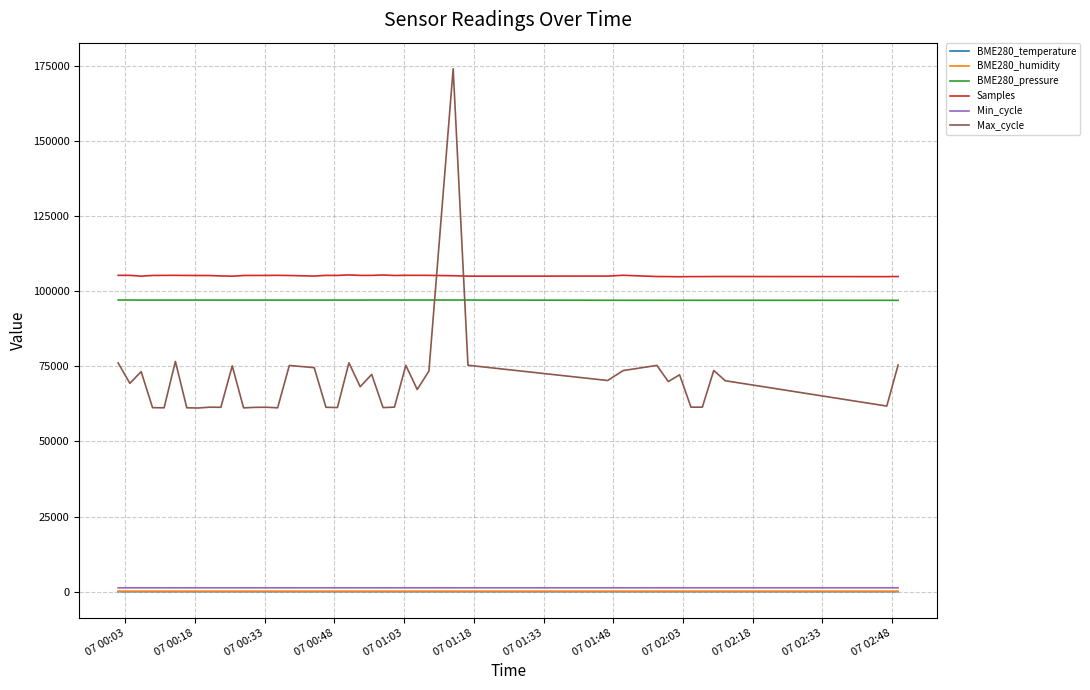

Which series has the largest range (max minus min)?

Max_cycle